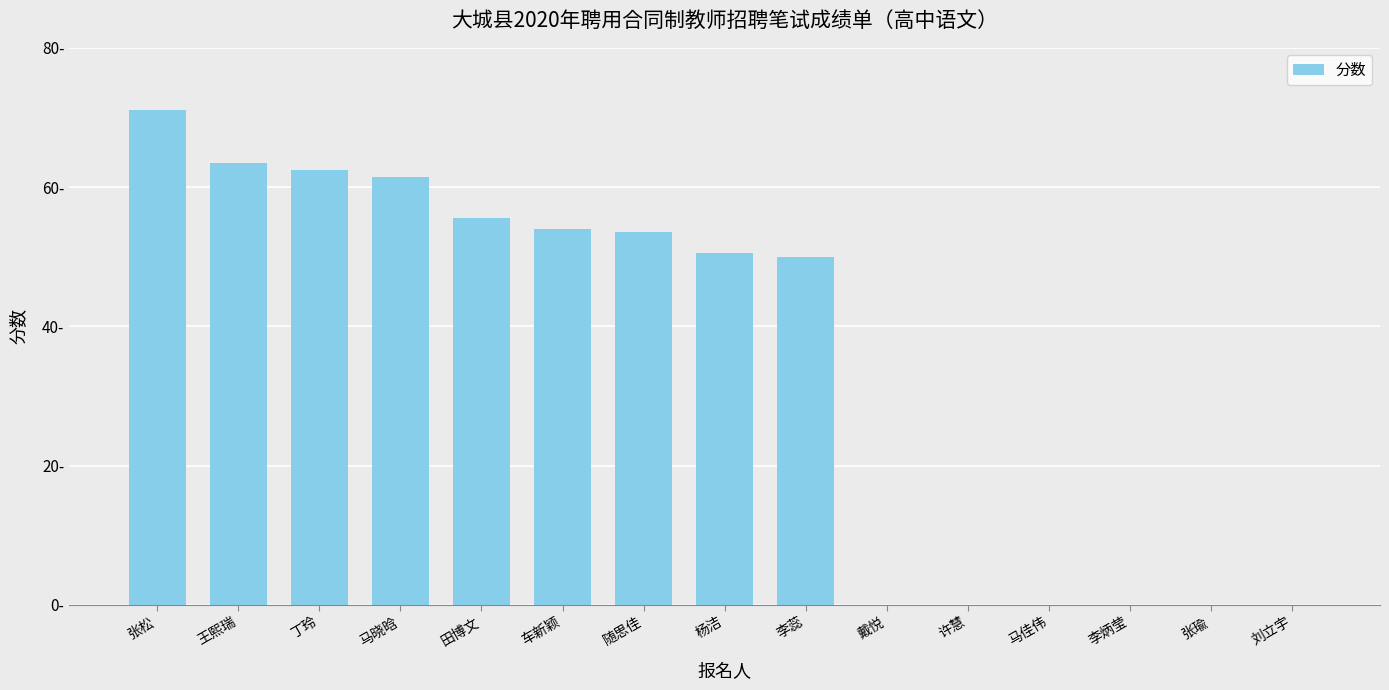

Are the bars horizontal?

No